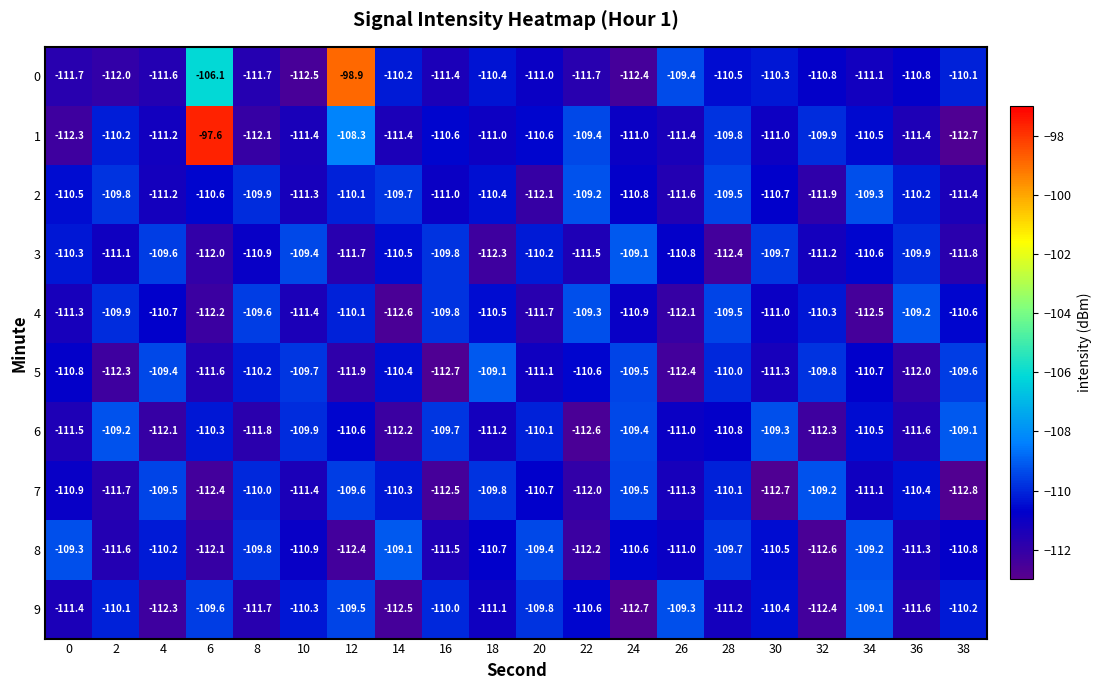

What is the sum of the 4 values at 28 and 14?

-222.1